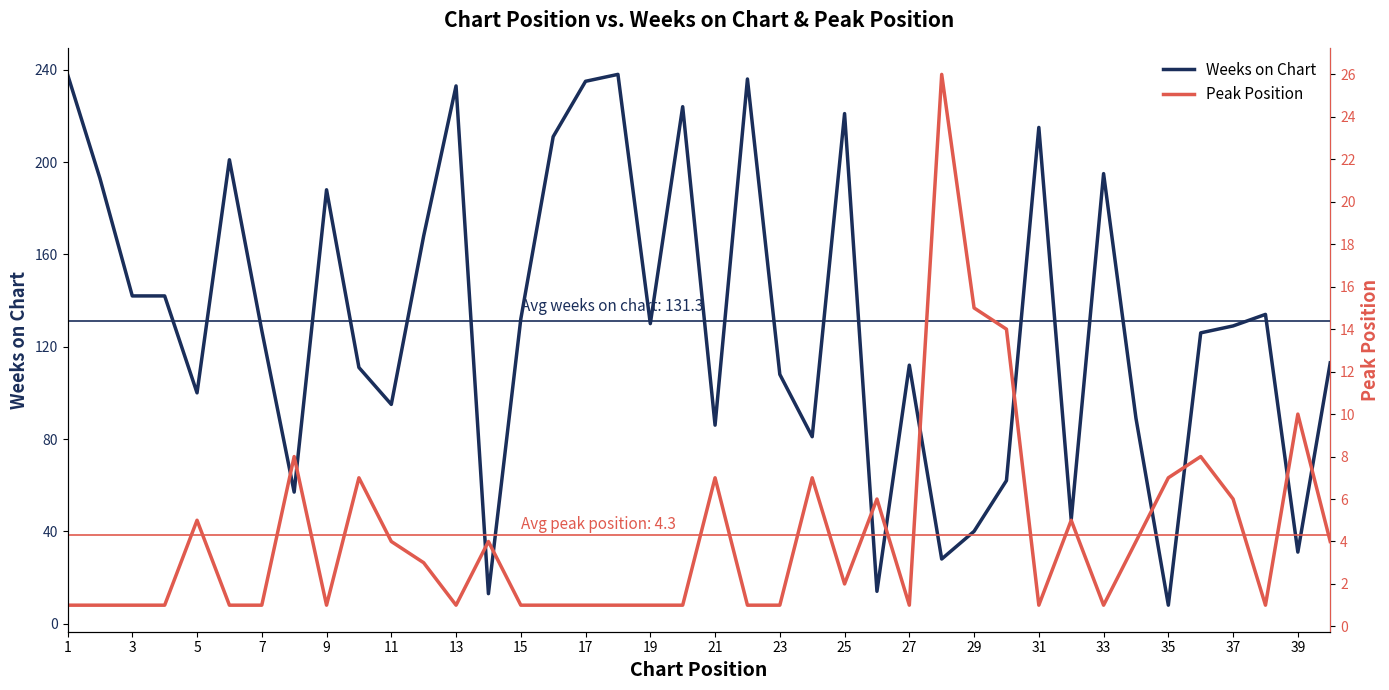

How many values in the Weeks on Chart series exceed 129?

19